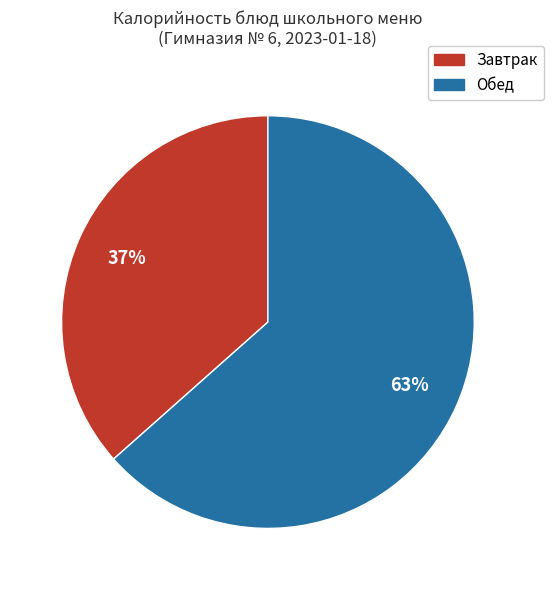

Is there a majority slice in this chart?

Yes